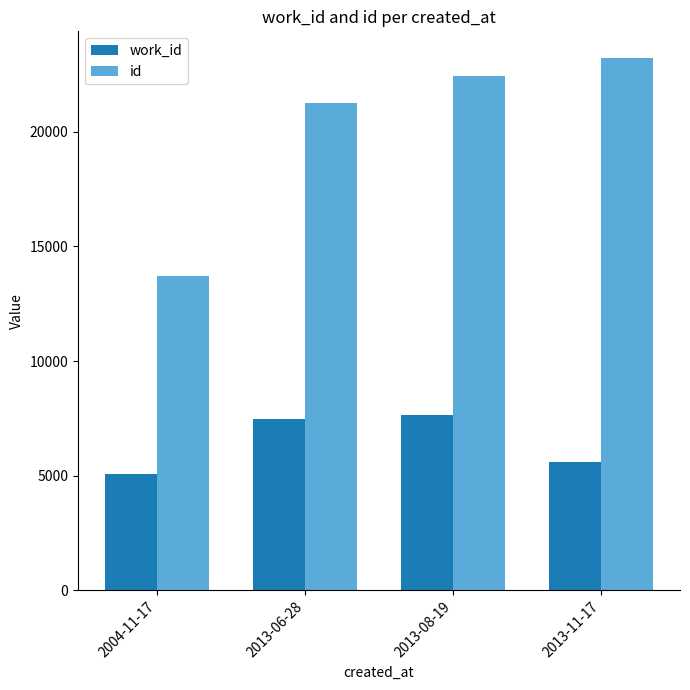

What is the spread (max minus min) of values at 2013-06-28?

13773